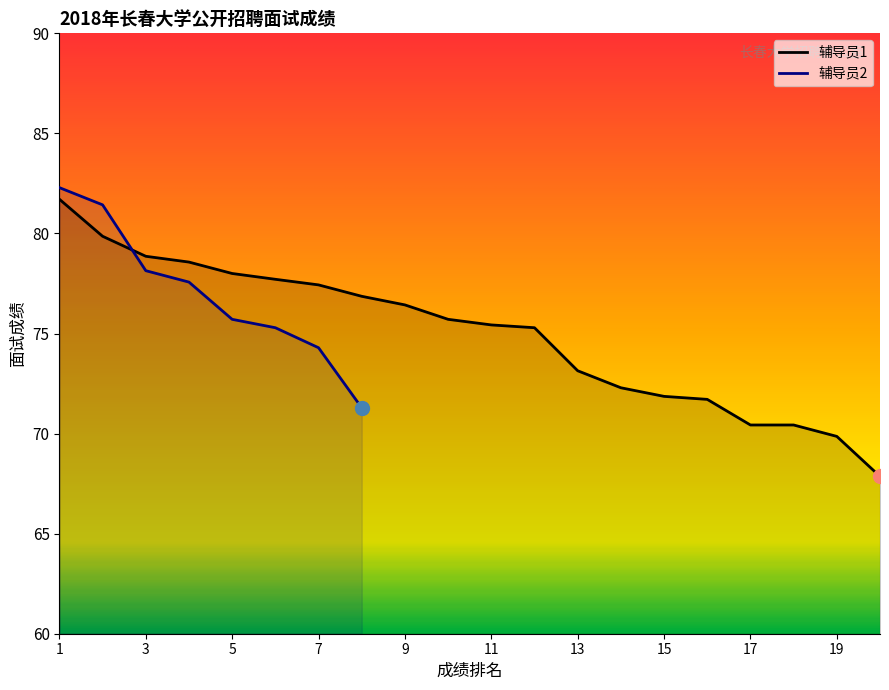

At which label does the data first exceed 75?

1